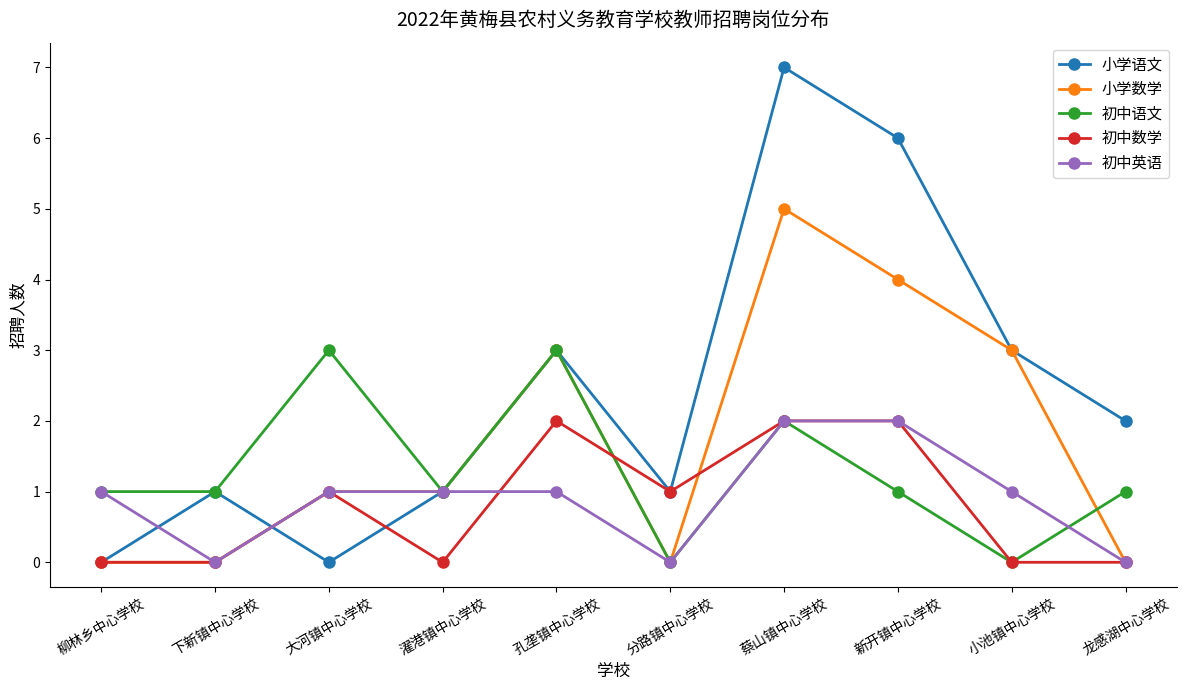

What is the difference between the maximum and minimum values in the 初中数学 series?

2